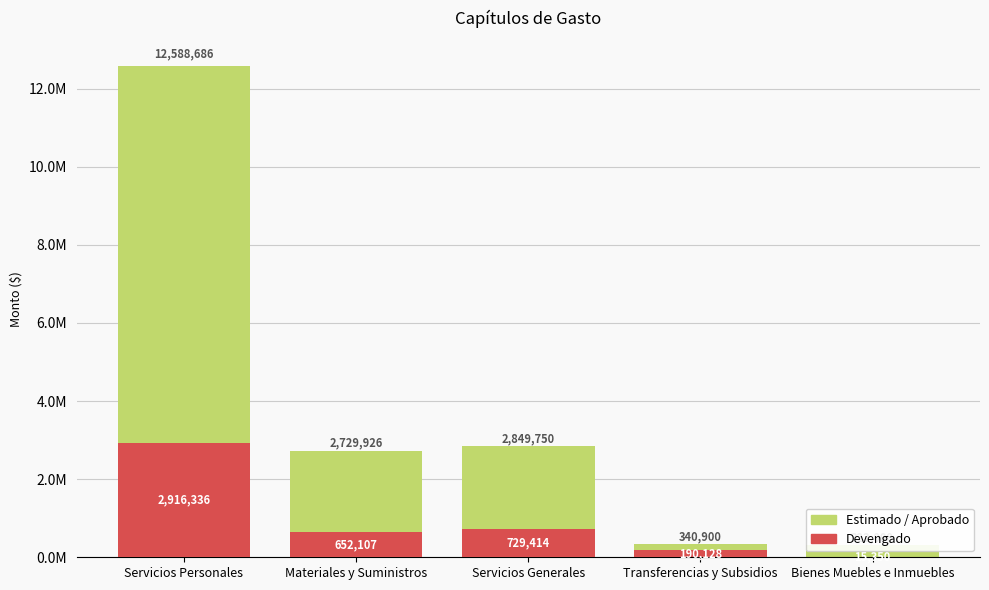

True or false: Estimado / Aprobado has a value of 322000.0 at Bienes Muebles e Inmuebles.

True